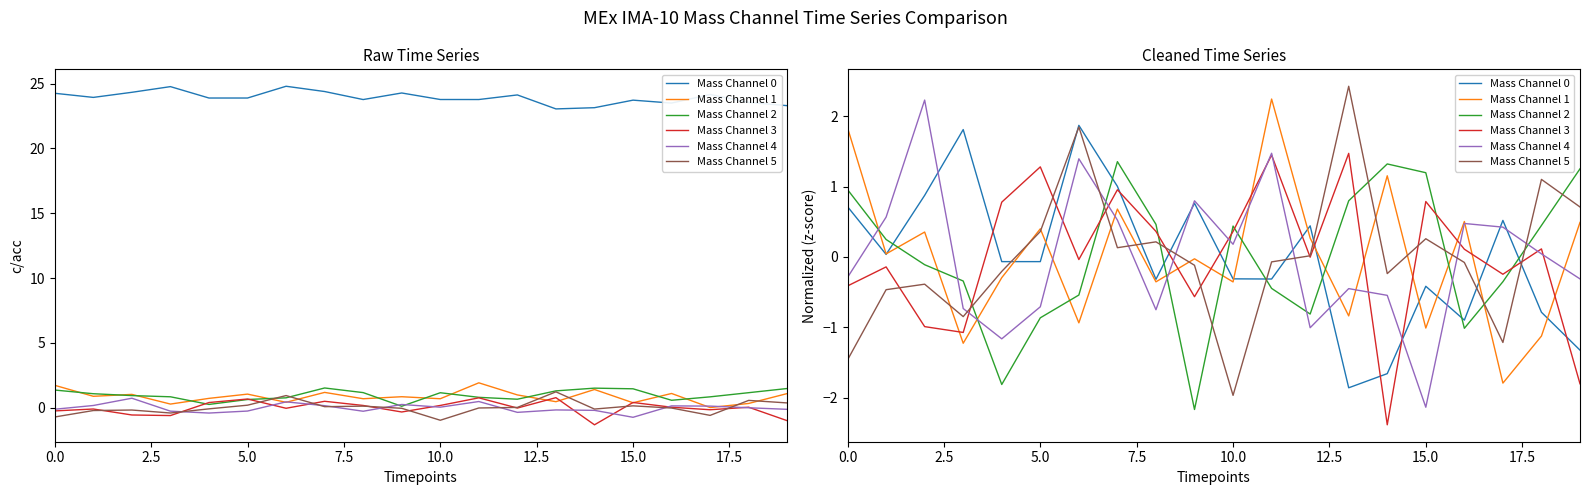

How many negative values does the Mass Channel 0 series have?

11